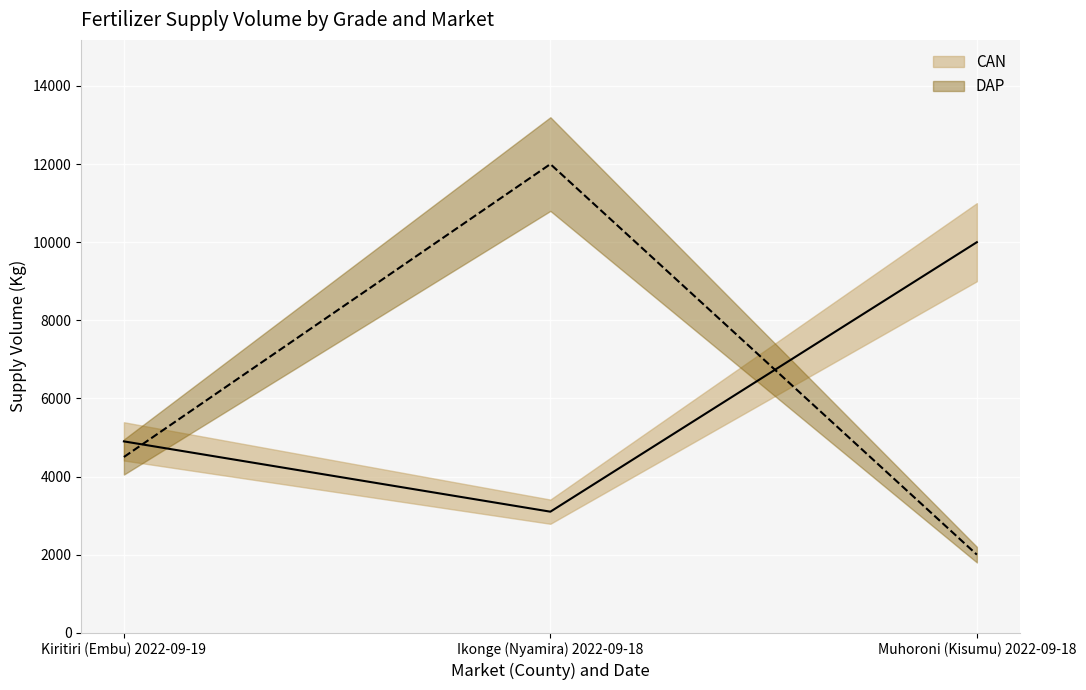

What is the value of the CAN point at the 2nd from the left?

3100